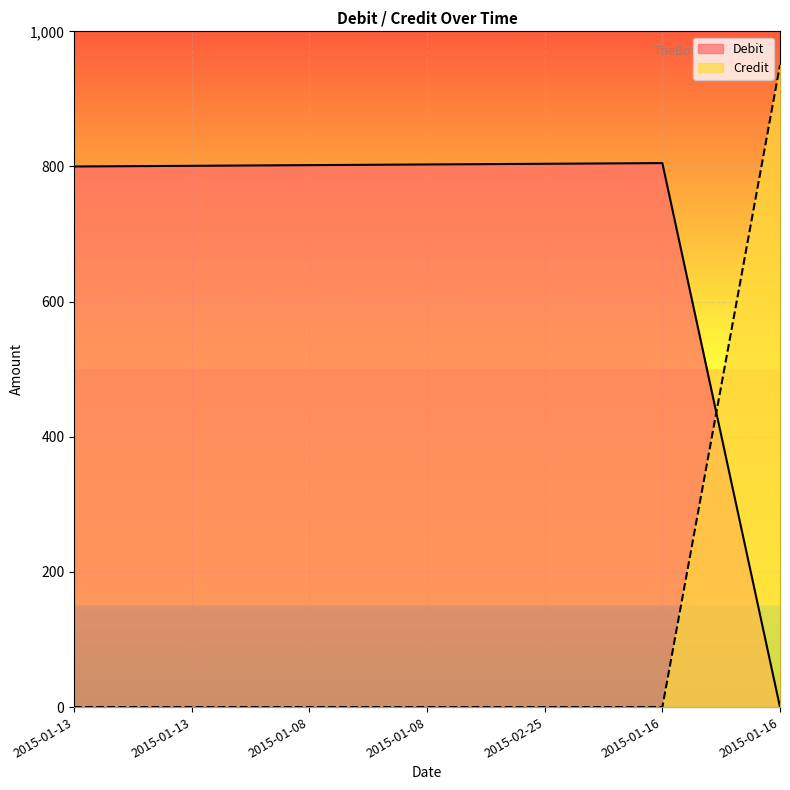

Rank the series by their maximum value, from lowest to highest.

Debit, Credit